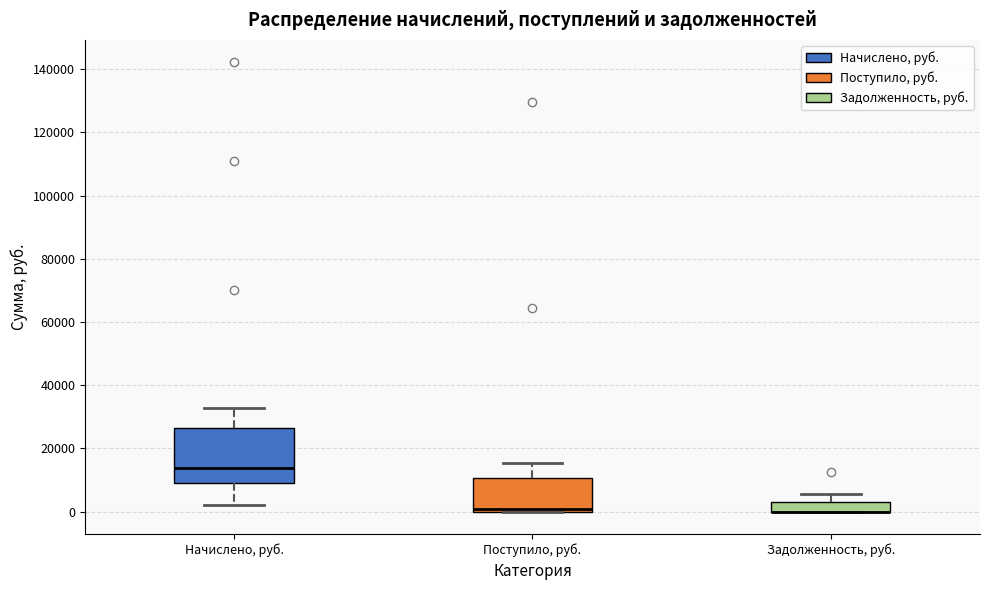

Reading left to right, read every box against the y-axis: the position of its median line, the range the box covers, and the ends of its whiskers. The values are not printed on the chart, so give them approximately, as read against the axis.

Начислено, руб.: median 14000, box 10000 to 26000, whiskers 2000 to 32000
Поступило, руб.: median 0 (just above the box's lower edge), box 0 to 10000, whiskers 0 to 16000
Задолженность, руб.: median 0 (drawn on the box's lower edge), box 0 to 4000, whiskers 0 to 6000